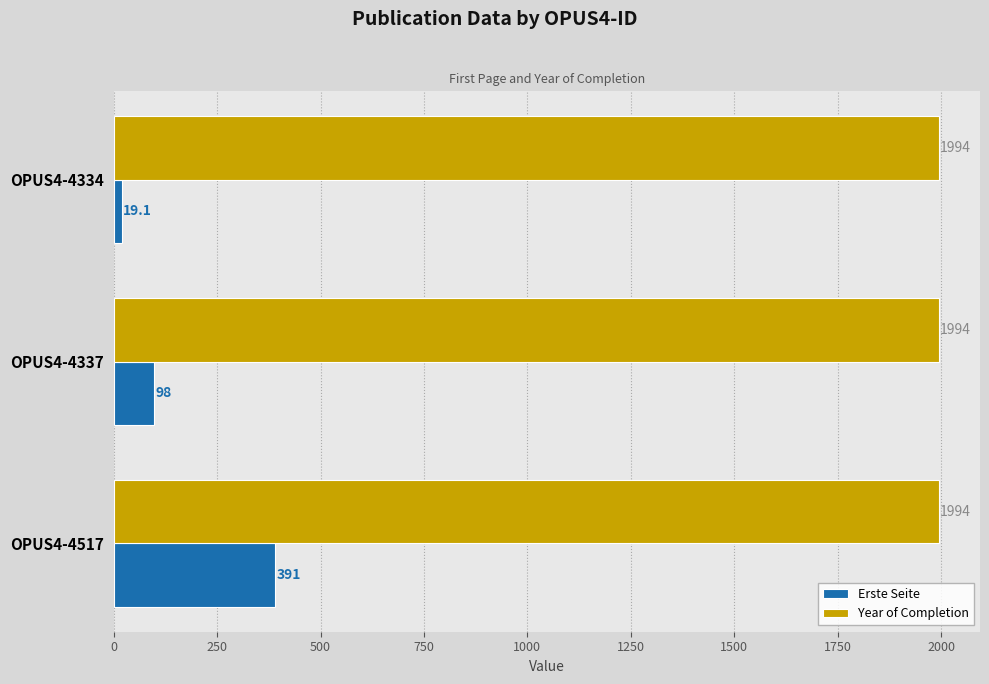

What is the highest value of the Year of Completion series?

1994.0